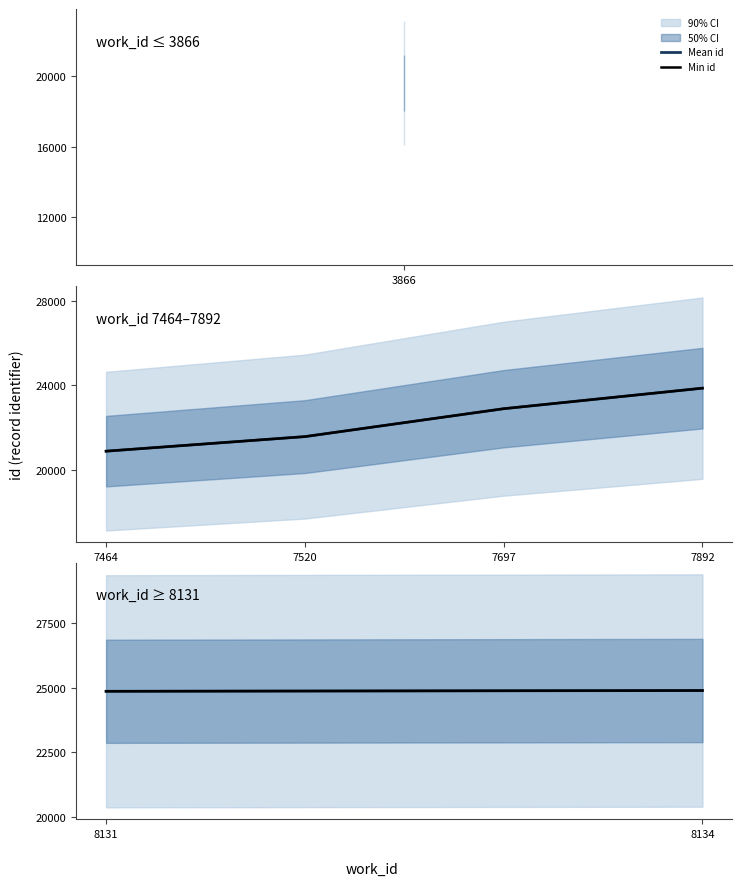

Count the Mean id values in the range 24857 to 24886.

2